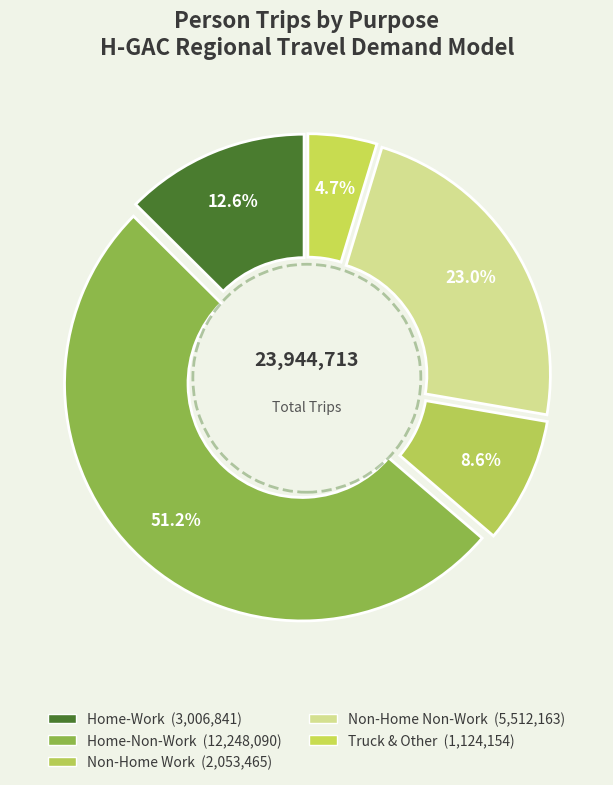

How many segments does this pie chart have?

5